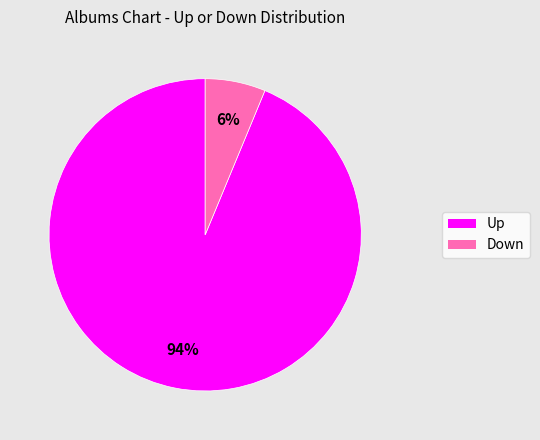

To the nearest percent, what is the combined percentage of Up and Down?

100%